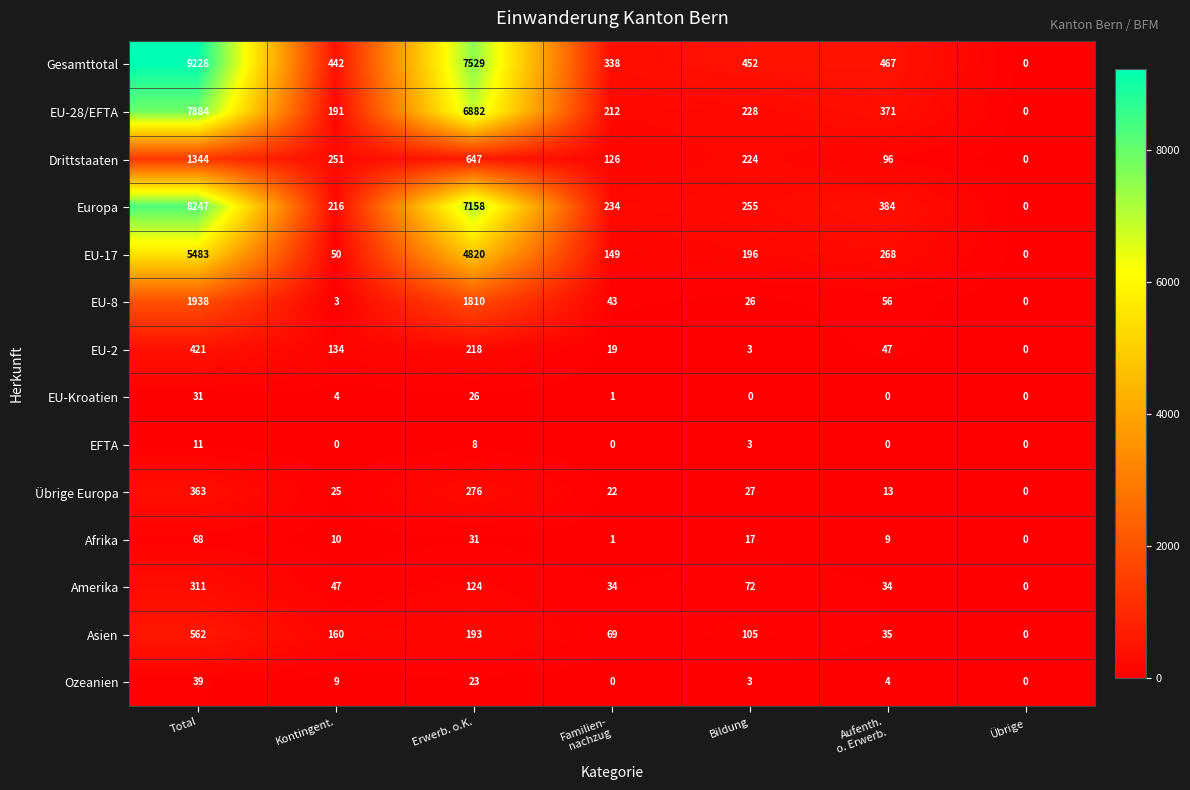

What value does the EU-8 series have at Kontingent.?

3